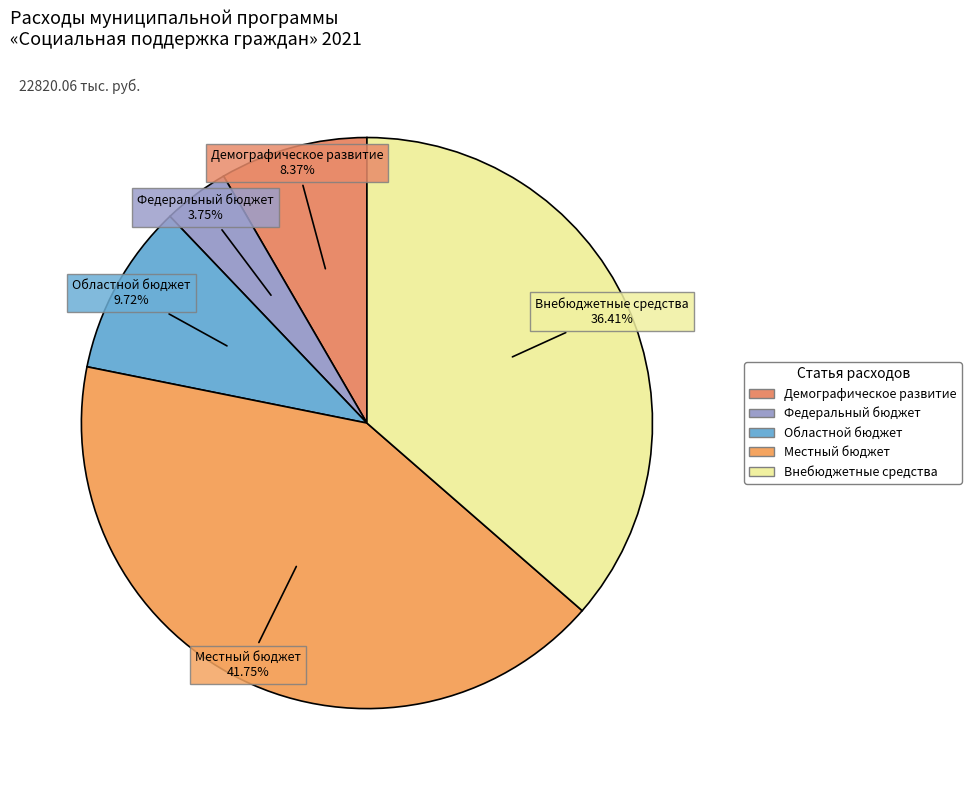

How many segments does this pie chart have?

5